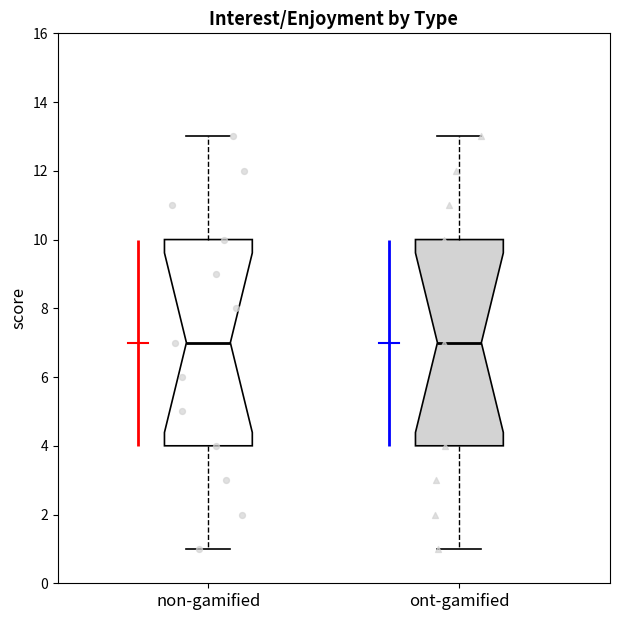

Where is the lower edge of the box for non-gamified on the y-axis? The values are not printed on the chart, so give them approximately, as read against the axis.

4